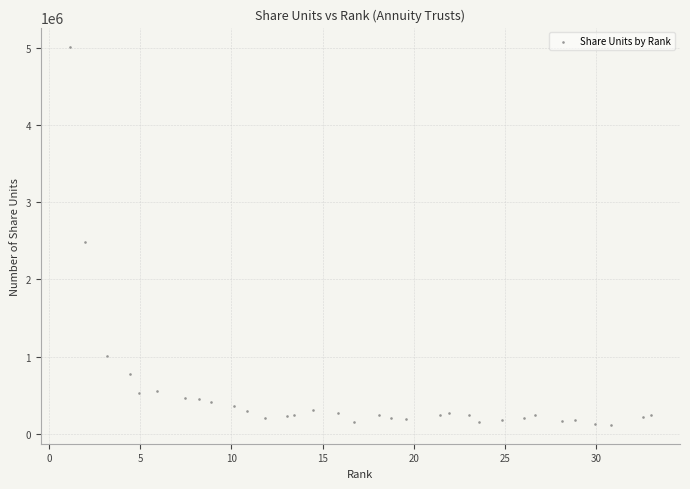

What is the range of X values (max minus min)?

31.8